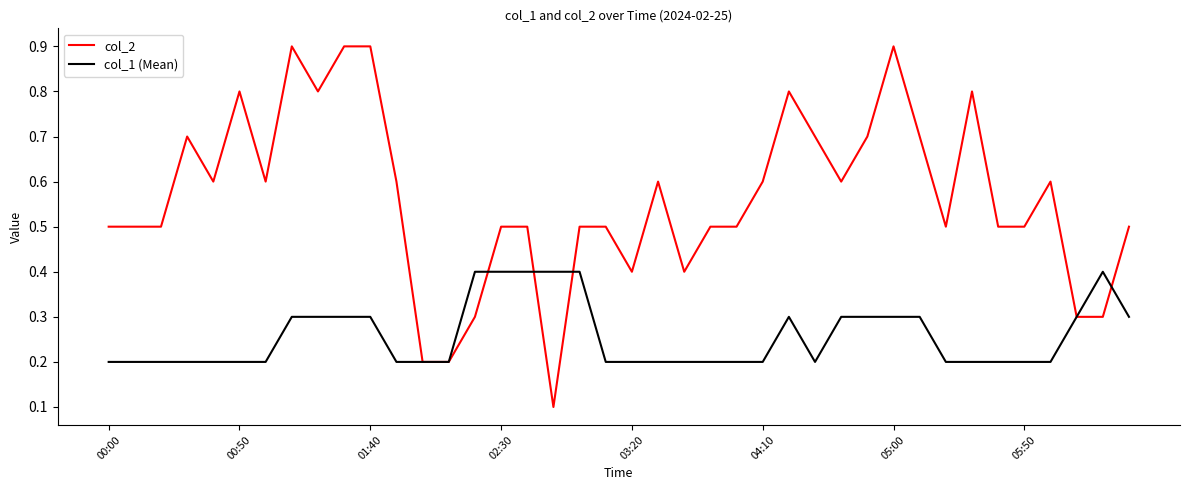

Which series has the largest total across all categories?

col_2